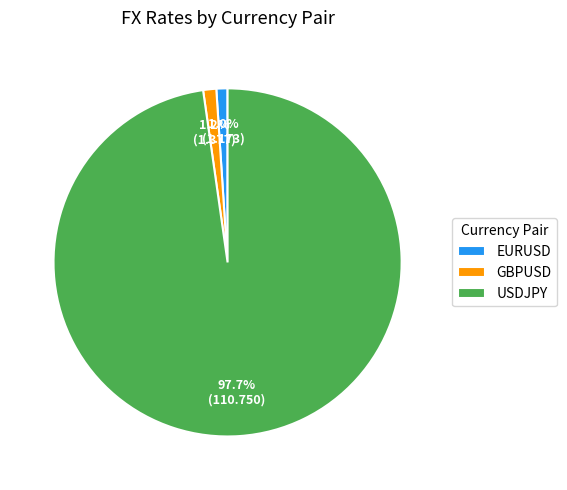

The GBPUSD slice represents 1% of the pie. True or false?

True